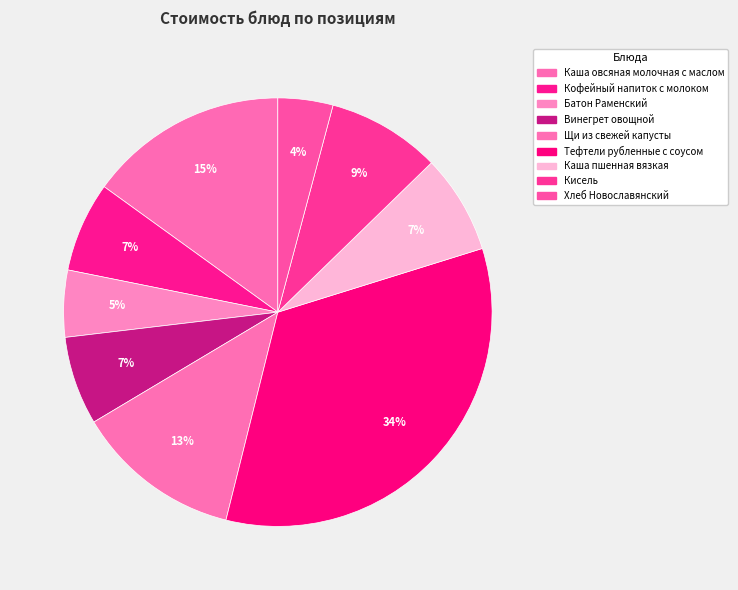

Count the number of slices in the pie.

9